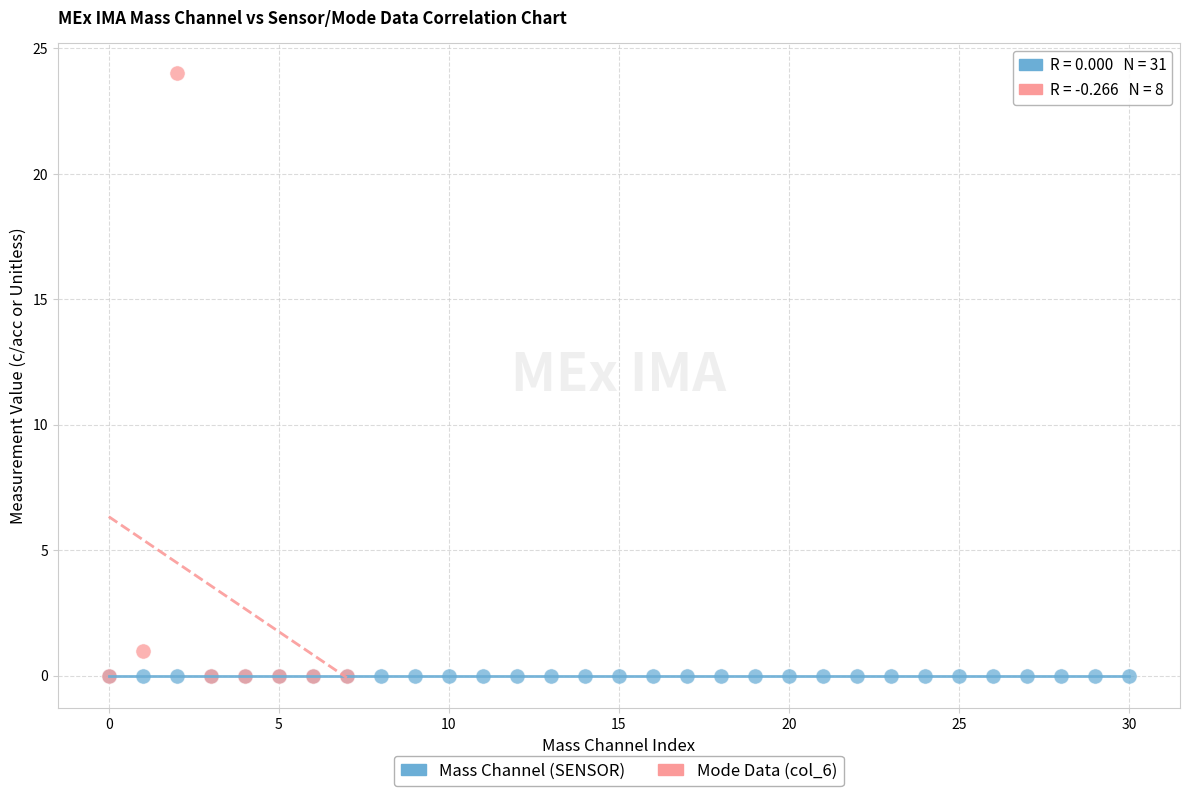

Which series contains the highest Y value?

Mode Data (col_6)